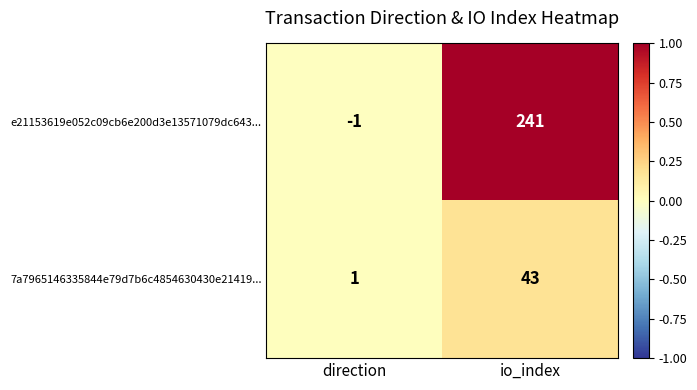

Reading left to right, transcribe all the data shown in this chart.

e21153619e052c09cb6e200d3e13571079dc643...: direction=-1	io_index=241
7a7965146335844e79d7b6c4854630430e21419...: direction=1	io_index=43